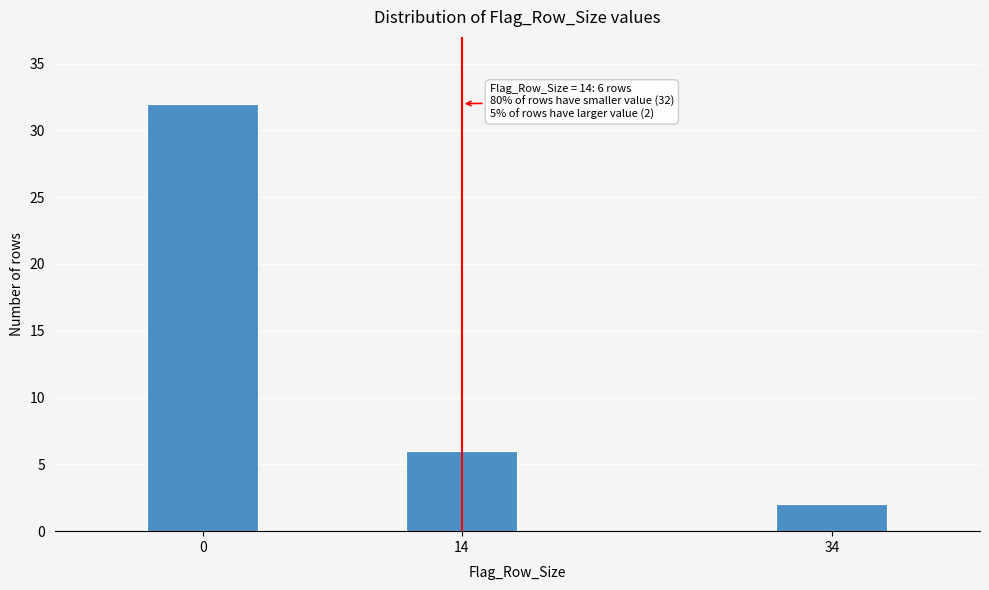

Reading left to right, list all the values displayed in this chart.

32	6	2